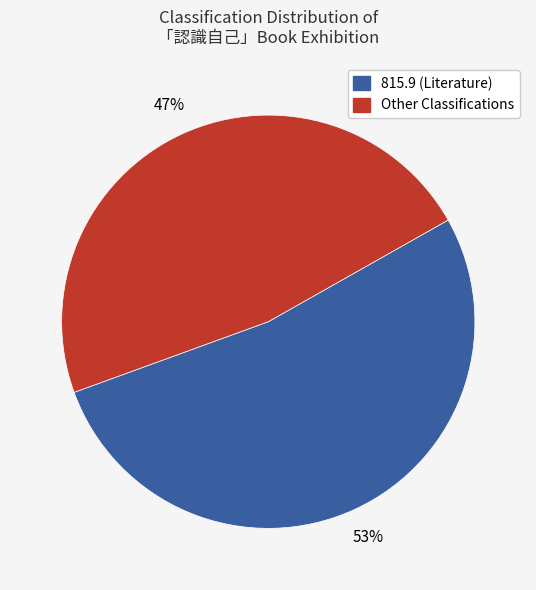

To the nearest percent, what is the average slice percentage?

50%